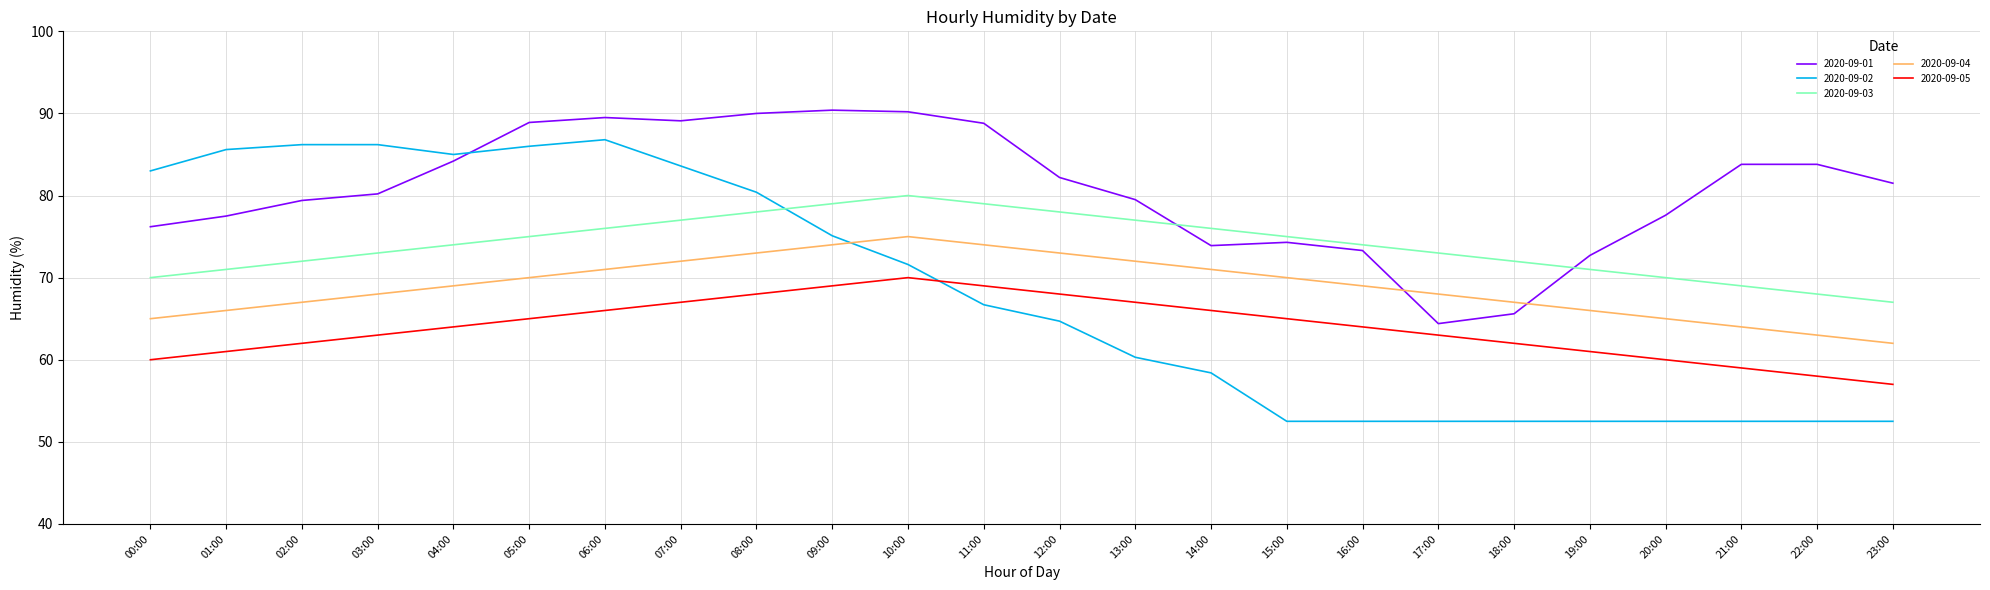

Which series has the largest total across all categories?

2020-09-01